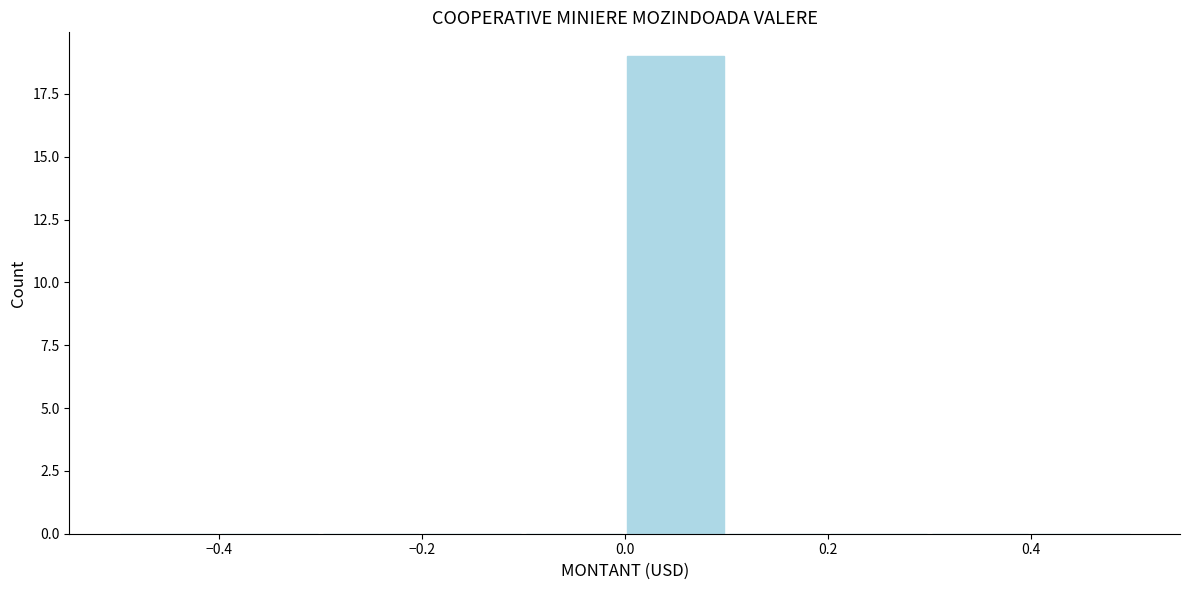

What is the height of the bar covering 0.0 to 0.1 on the x-axis? The values are not printed on the chart, so give them approximately, as read against the axis.

19